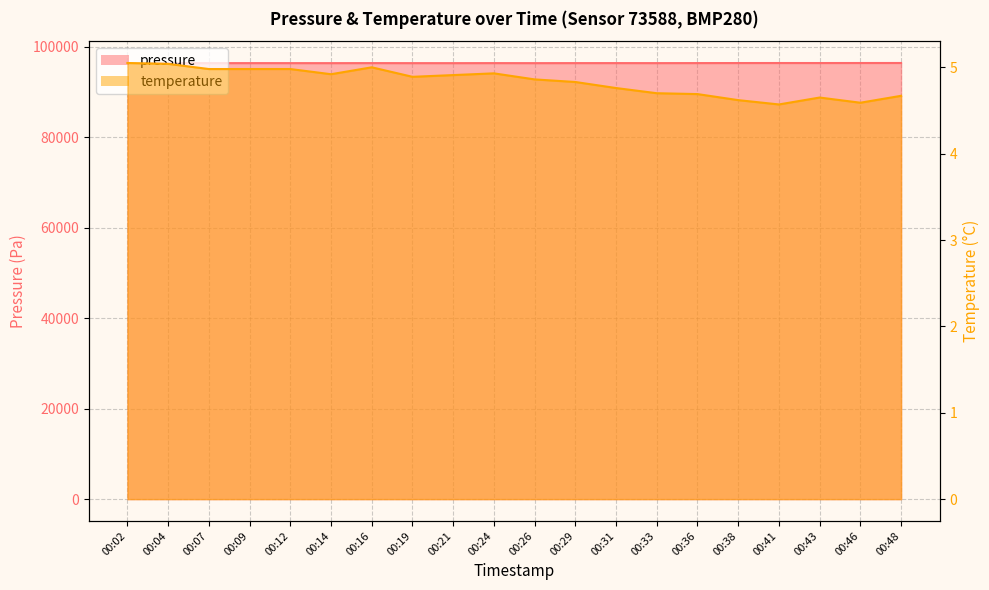

Count the number of categories in the chart.

20